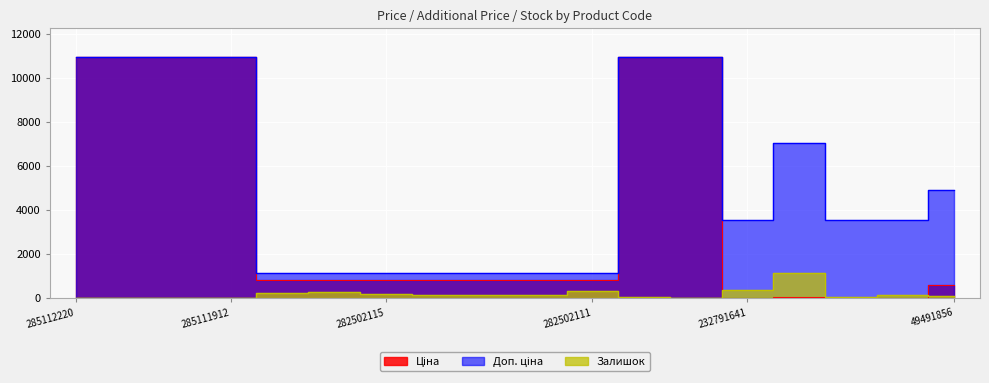

In Доп. ціна, how many points are higher than both neighbors (excluding endpoints)?

1